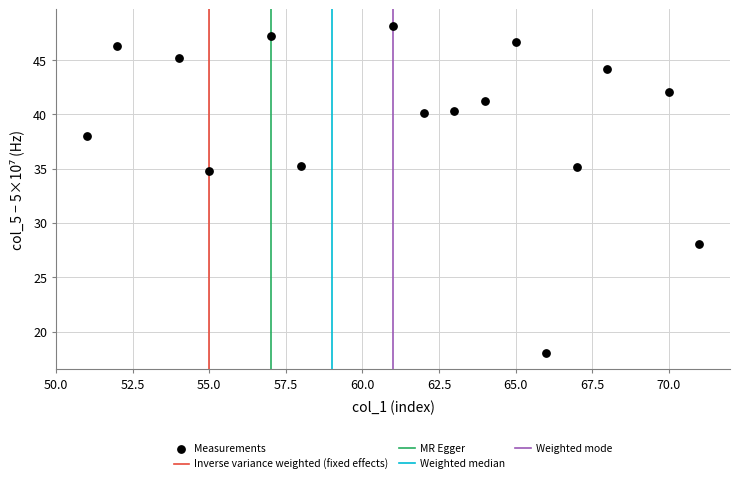

What is the range of X values (max minus min)?

20.0